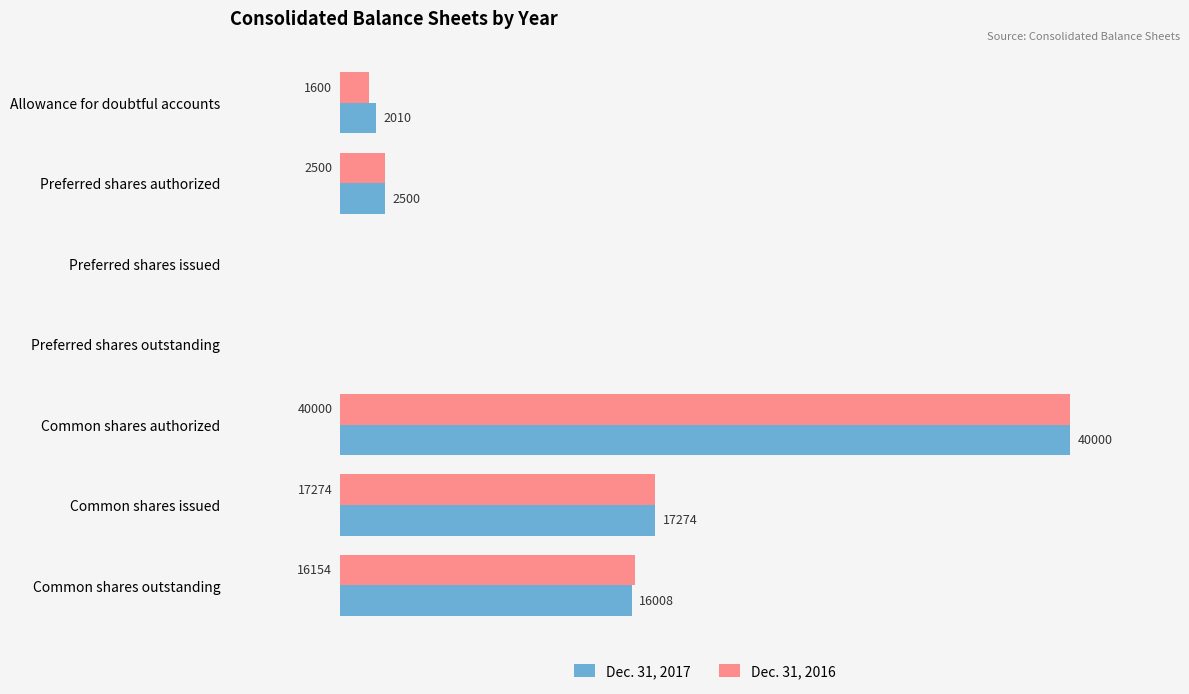

At which category is the sum across all series the highest?

Common shares authorized